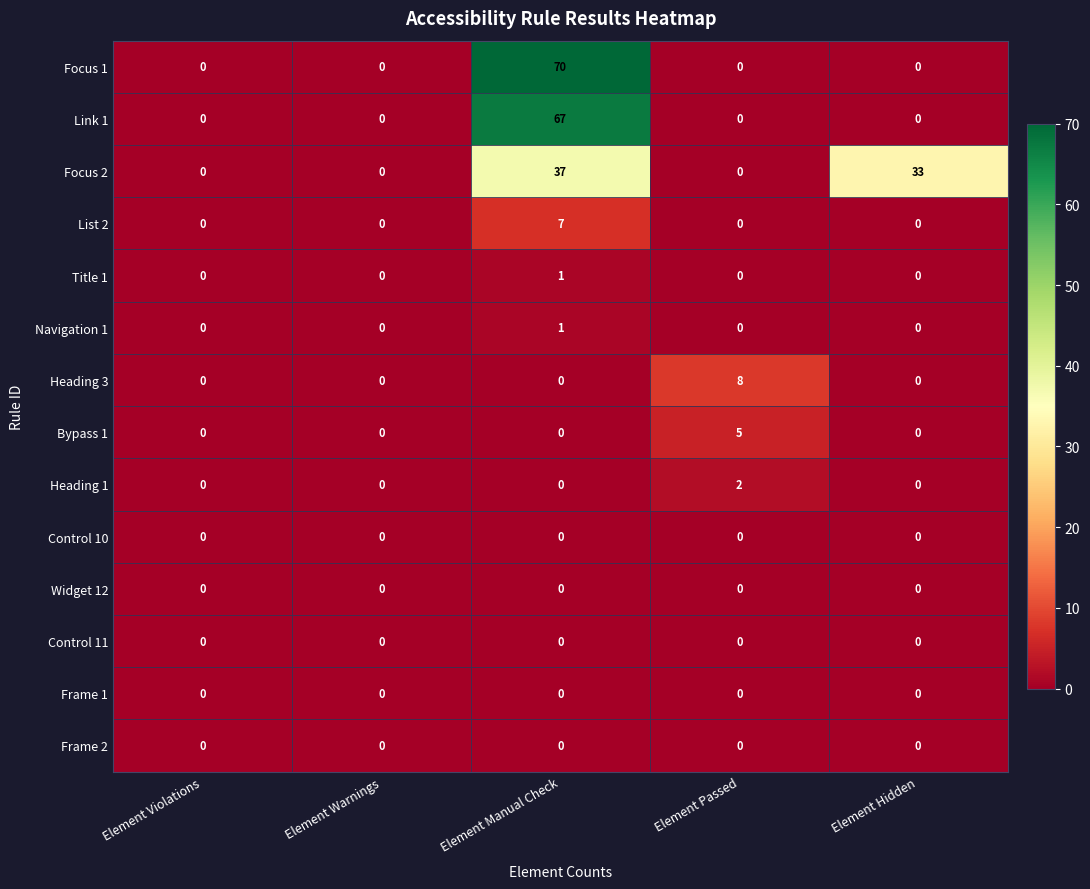

What is the total value across all series at Element Passed?

15